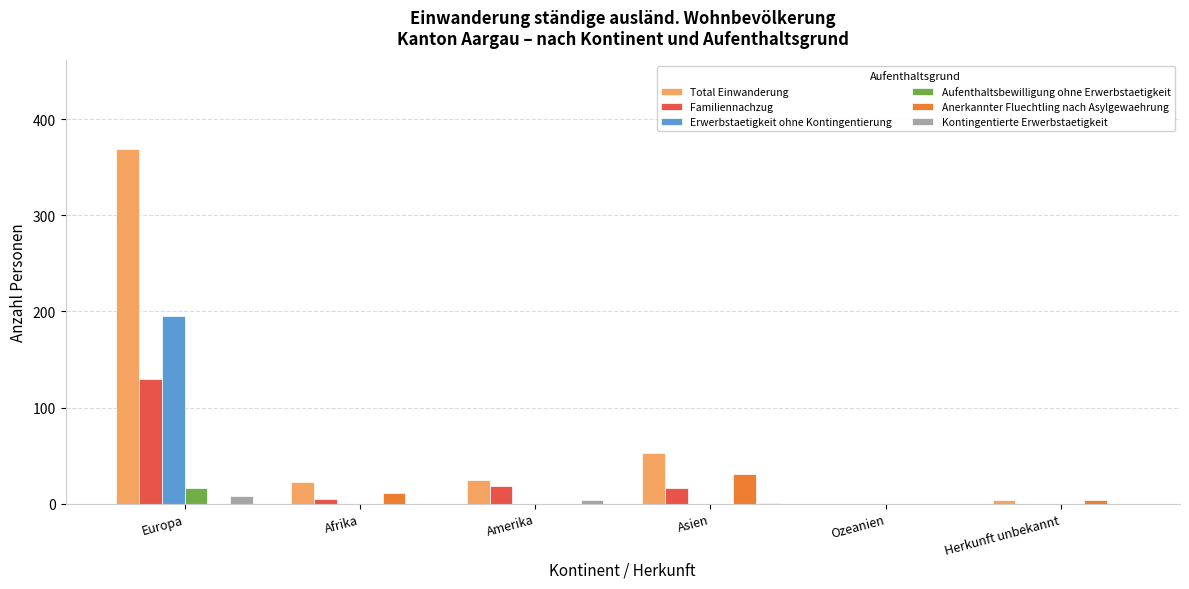

Are the bars horizontal?

No